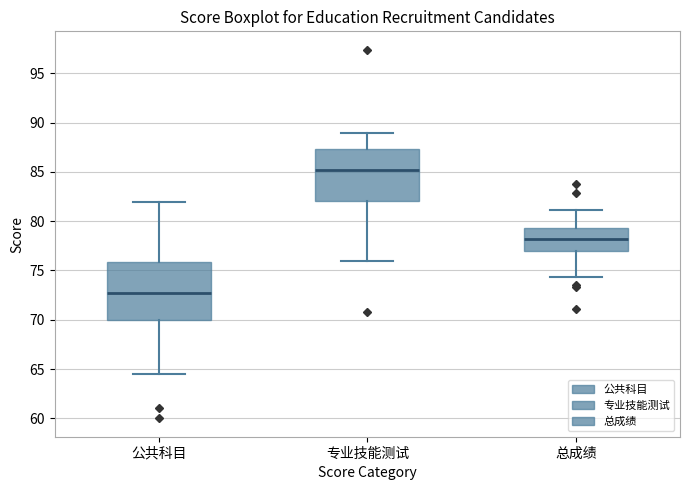

Which box is the tallest, from its lower edge to its upper edge?

公共科目